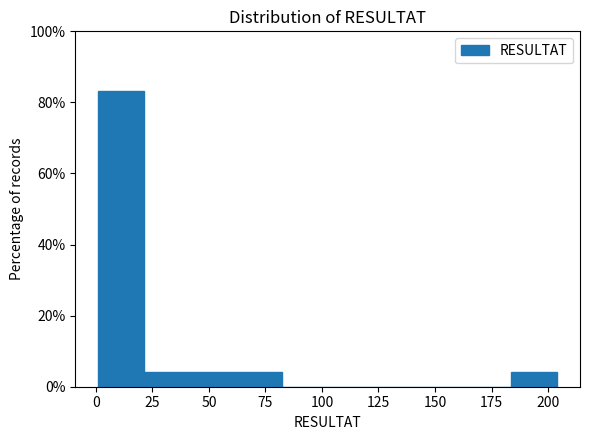

How tall is the bar that spans 185 to 205 on the x-axis? Neither the bar edges nor the heights are printed on the chart, so give them approximately, as read against the axes.

4